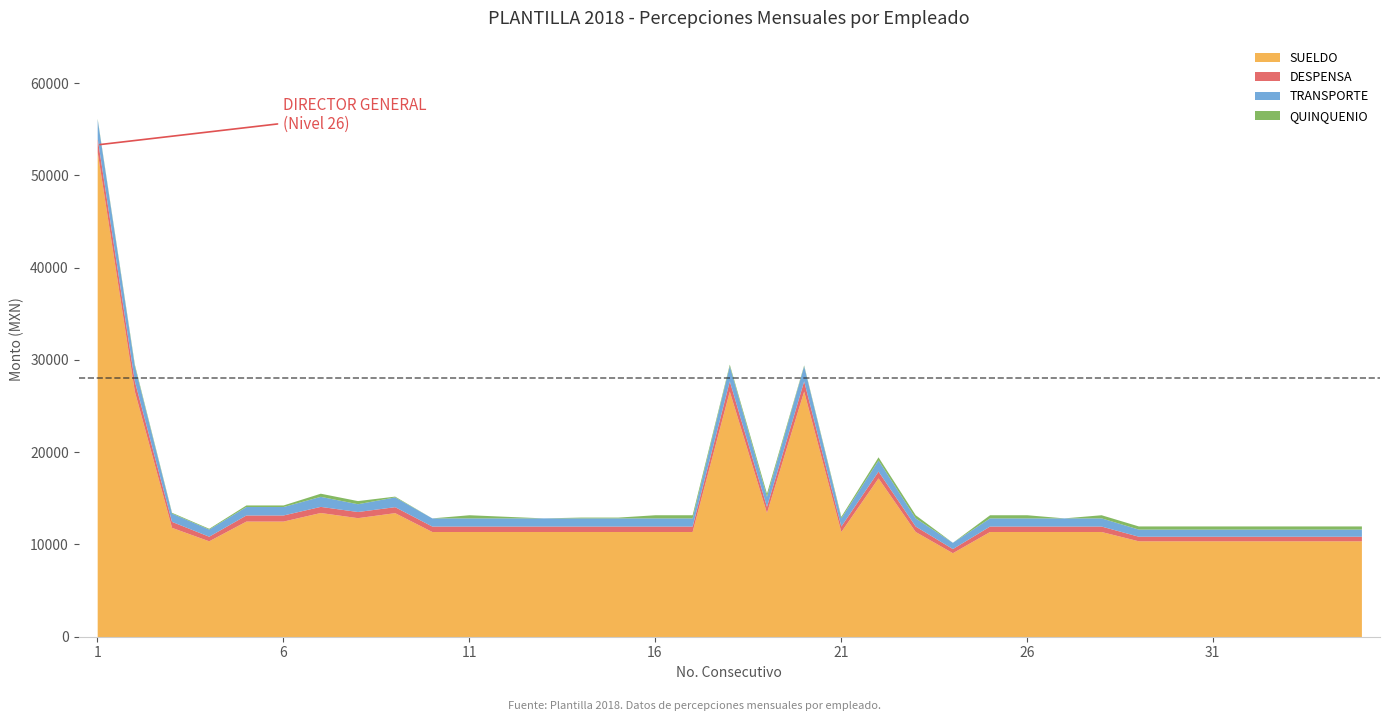

True or false: QUINQUENIO has more than 2 points higher than both neighbors.

True